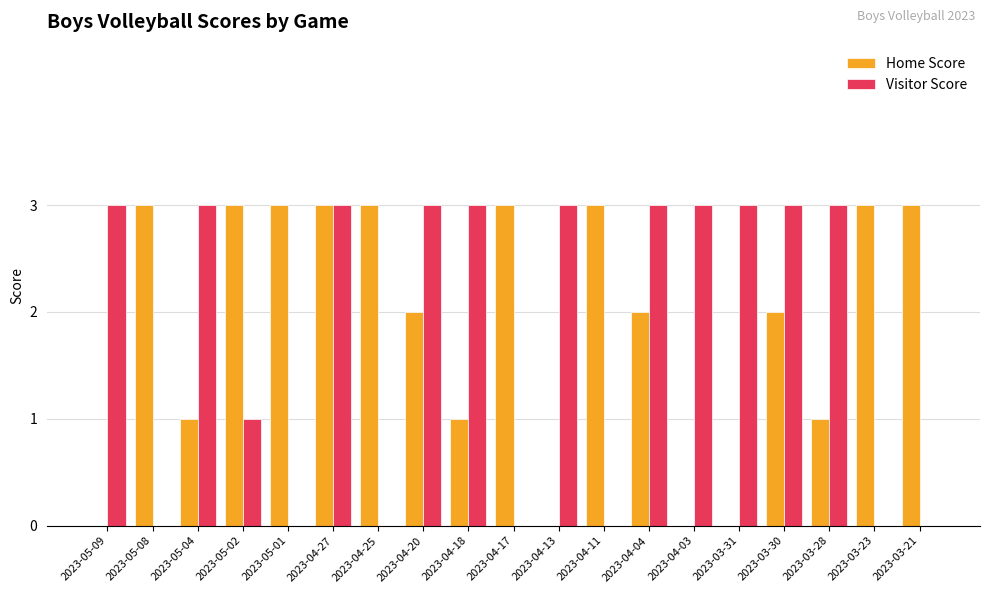

How many groups of bars are there?

19